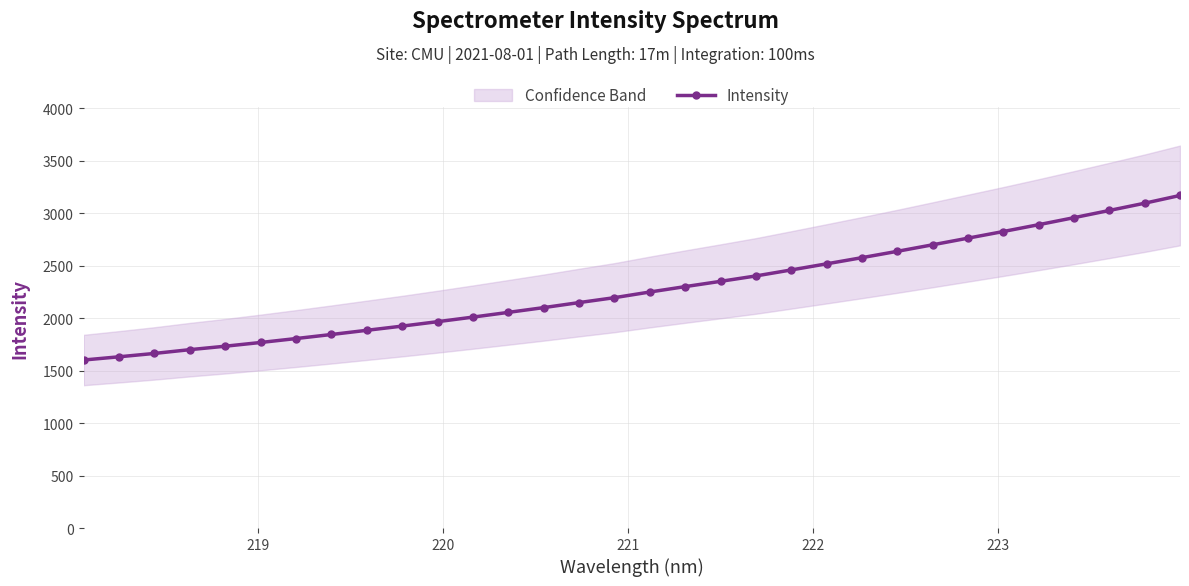

What is the difference between the maximum and minimum values?

1568.9